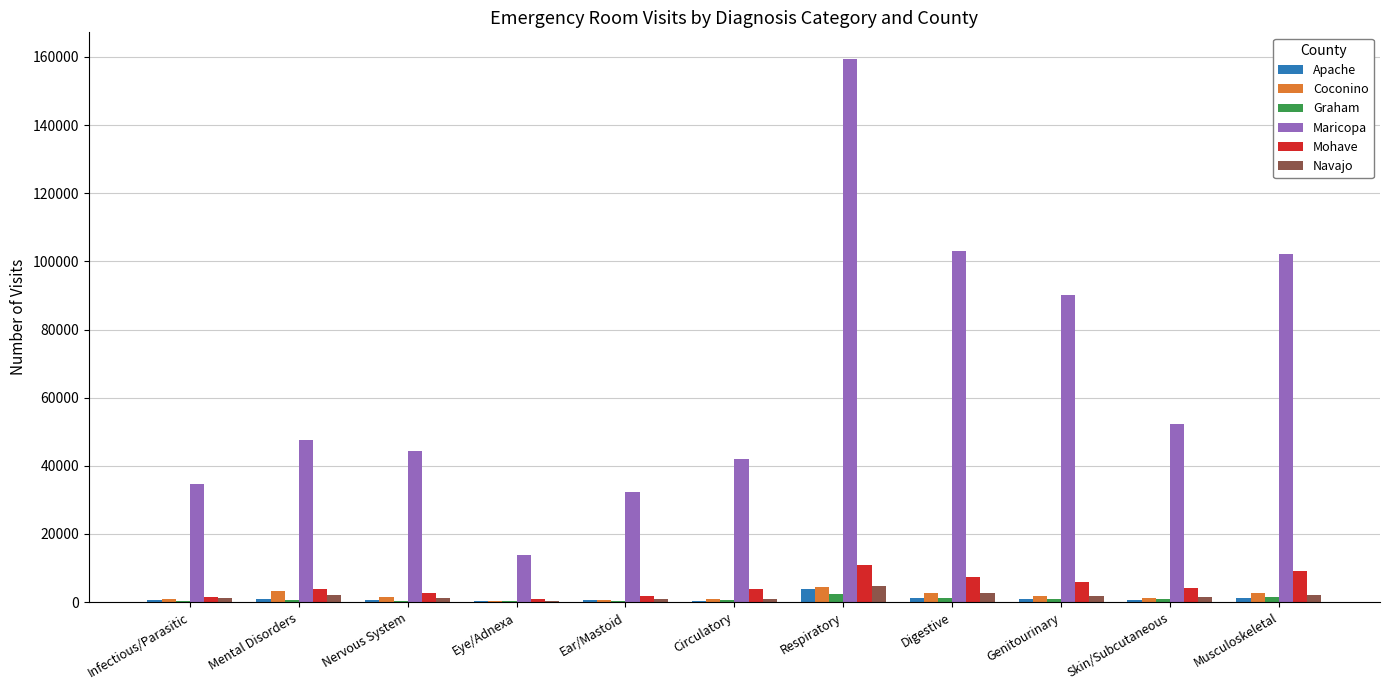

At which label is Maricopa closest to 86557?

Genitourinary